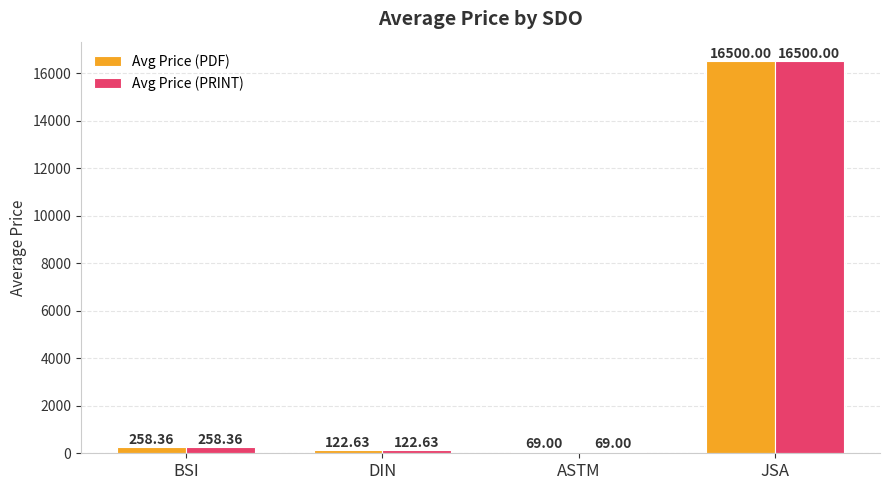

What is the sum of all Avg Price (PDF) values?

16950.0